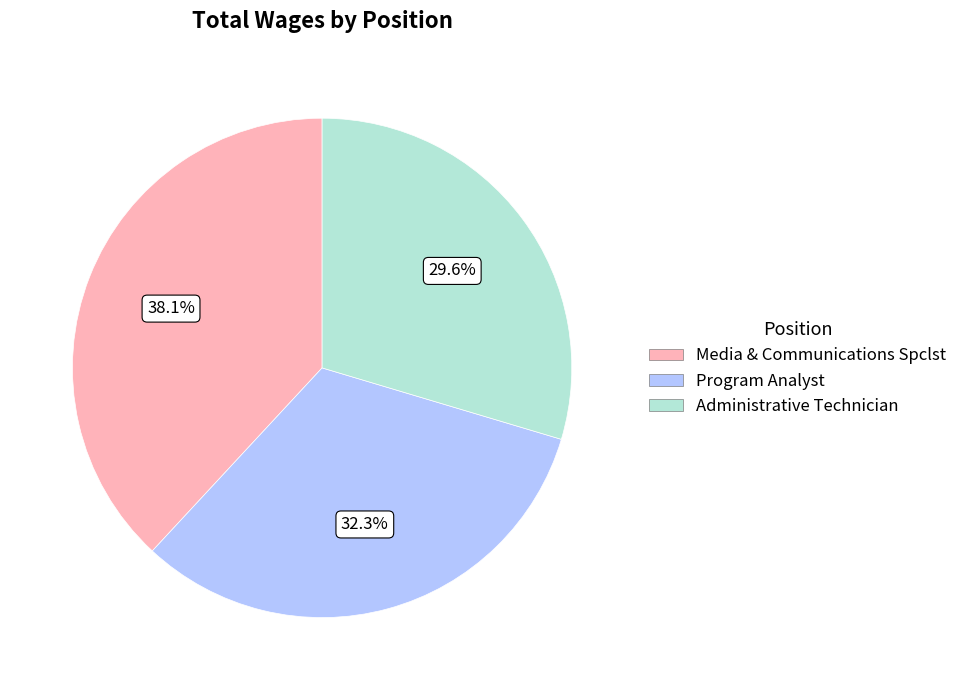

Do Program Analyst and Media & Communications Spclst together represent more than half of the pie?

Yes